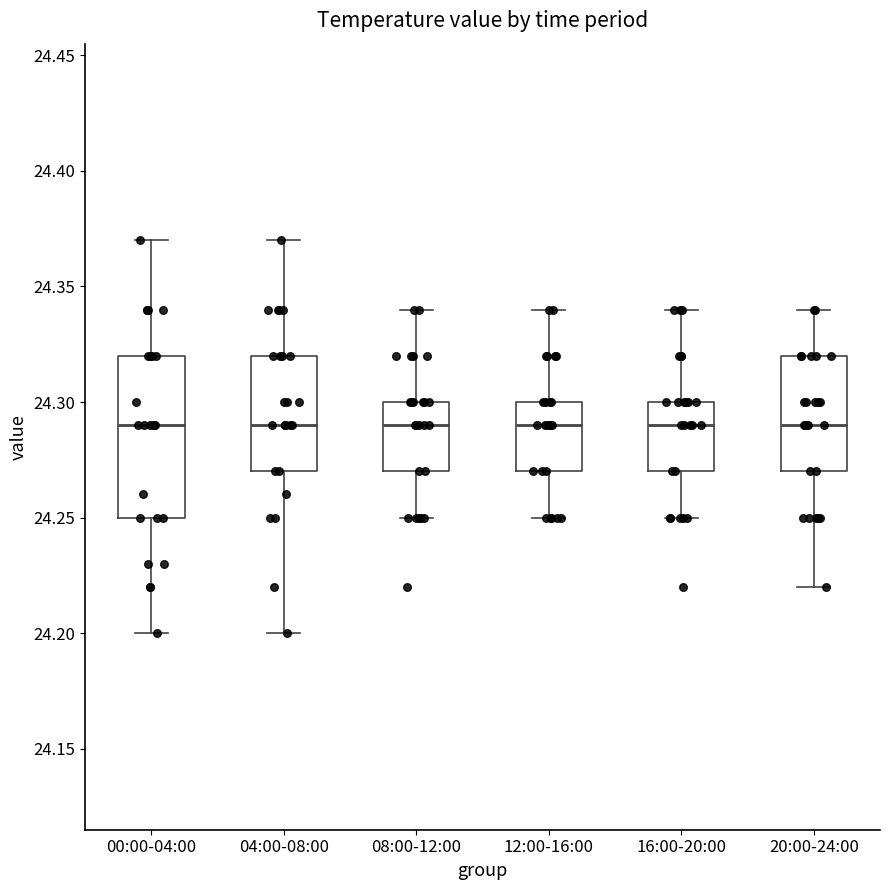

Reading left to right, transcribe this box plot: for each box, give where its median line is, the range the box spans, and where its two whiskers end, as read against the y-axis. The values are not printed on the chart, so give them approximately, as read against the axis.

00:00-04:00: median 24.29, box 24.25 to 24.32, whiskers 24.20 to 24.37
04:00-08:00: median 24.29, box 24.27 to 24.32, whiskers 24.20 to 24.37
08:00-12:00: median 24.29, box 24.27 to 24.30, whiskers 24.25 to 24.34
12:00-16:00: median 24.29, box 24.27 to 24.30, whiskers 24.25 to 24.34
16:00-20:00: median 24.29, box 24.27 to 24.30, whiskers 24.25 to 24.34
20:00-24:00: median 24.29, box 24.27 to 24.32, whiskers 24.22 to 24.34